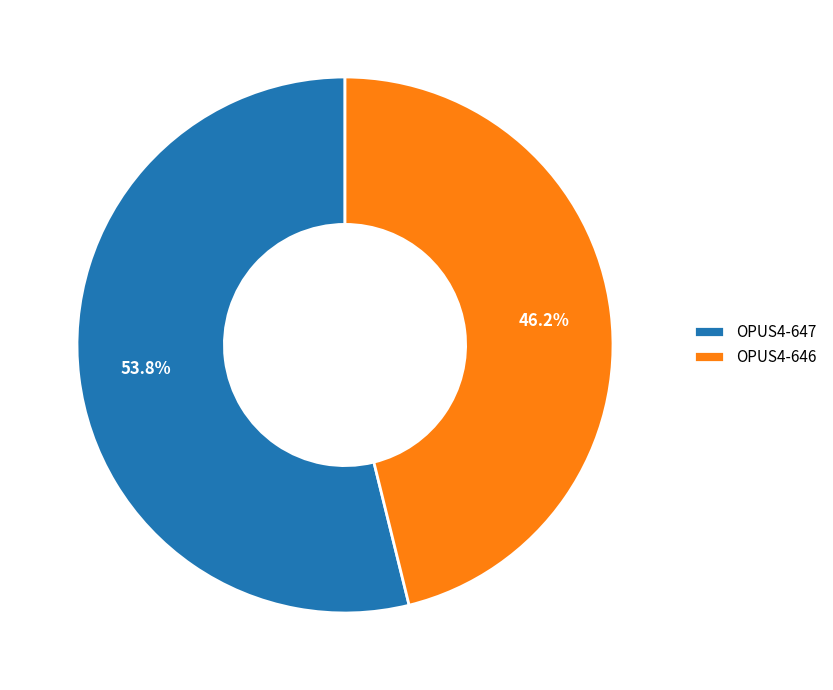

To the nearest percent, what percentage of the pie is OPUS4-646?

46%